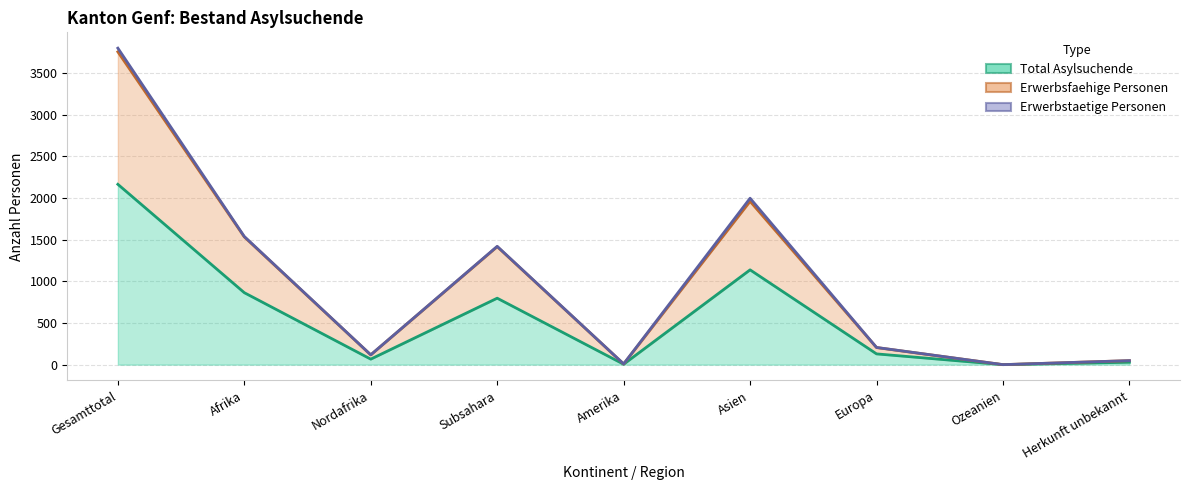

True or false: Erwerbsfaehige Personen and Total Asylsuchende intersect in this chart.

False